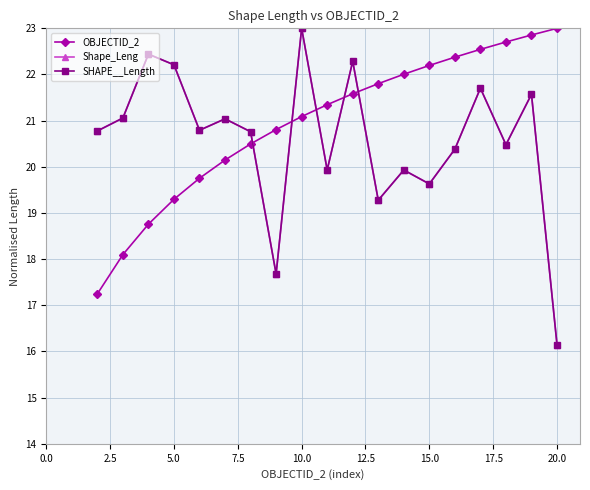

What is the value of the OBJECTID_2 point at the 1st from the left?

17.2